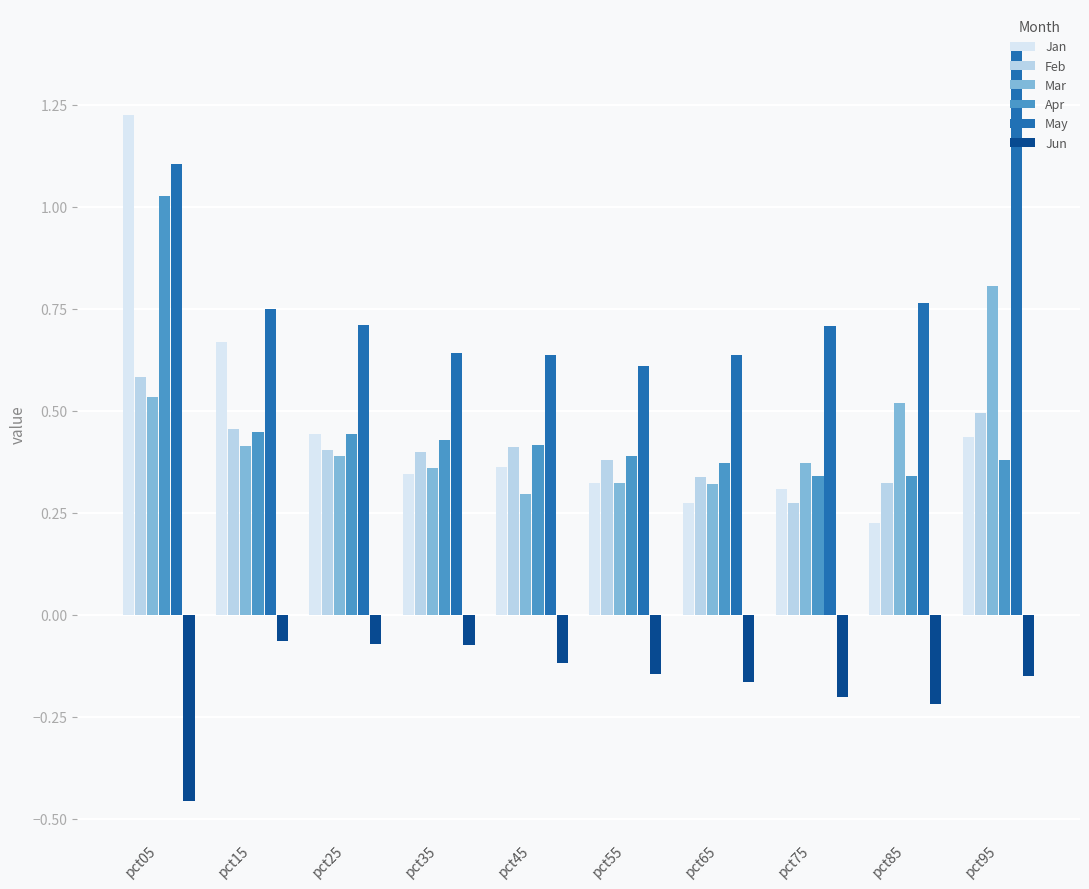

What are all the series names shown in the legend?

Jan, Feb, Mar, Apr, May, Jun